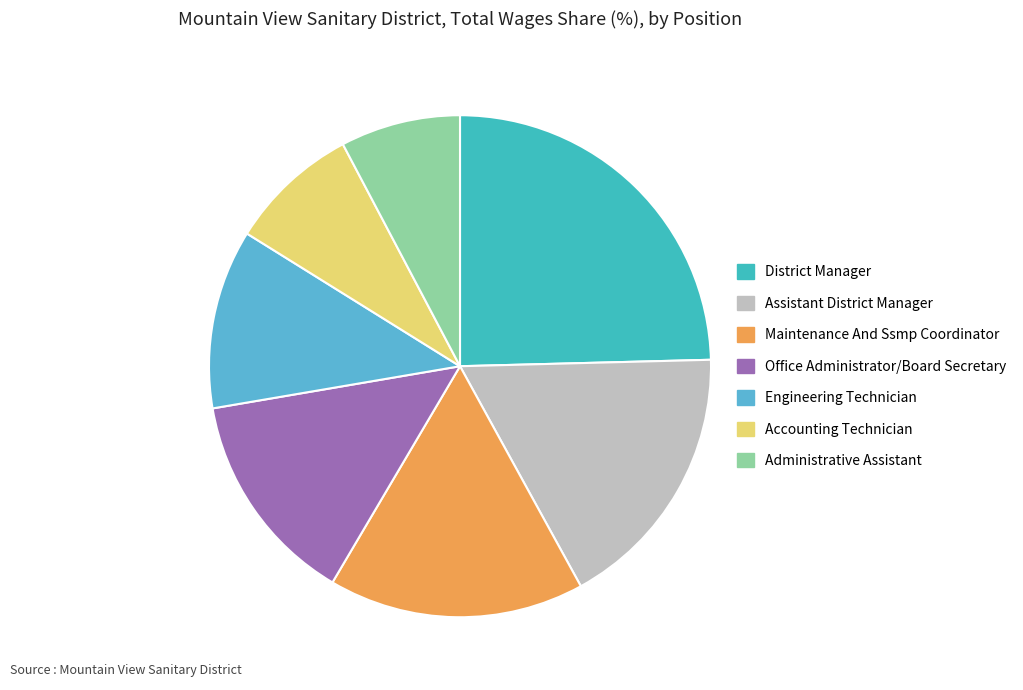

What portion of the pie excludes Accounting Technician?

91.6%